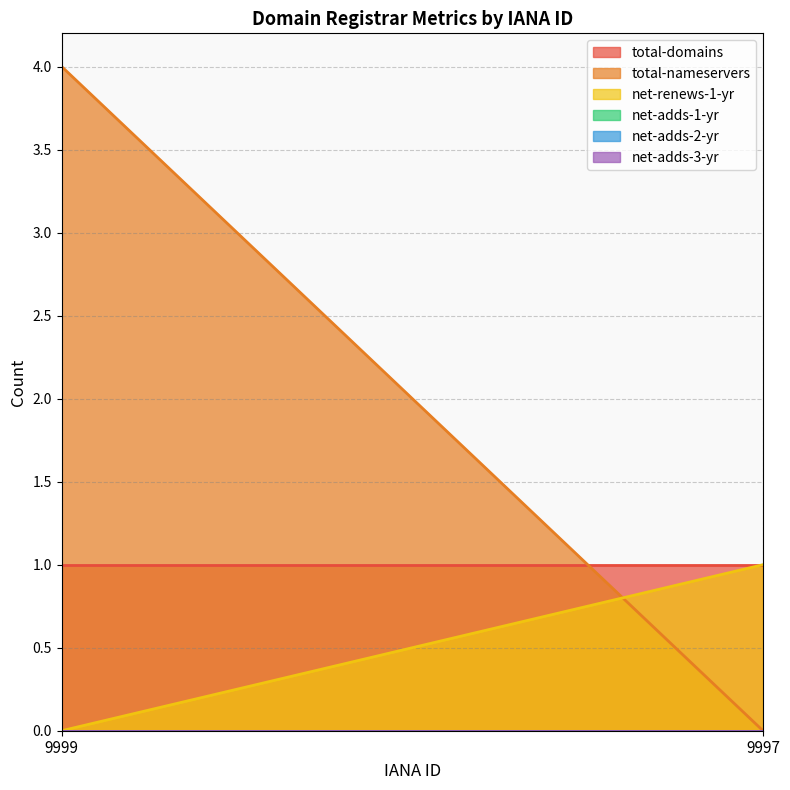

What is the greatest value displayed?

4